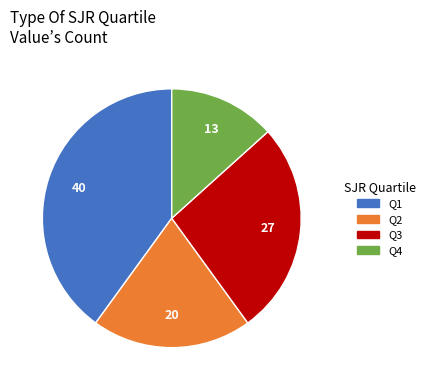

Between Q1 and Q3, which is larger?

Q1